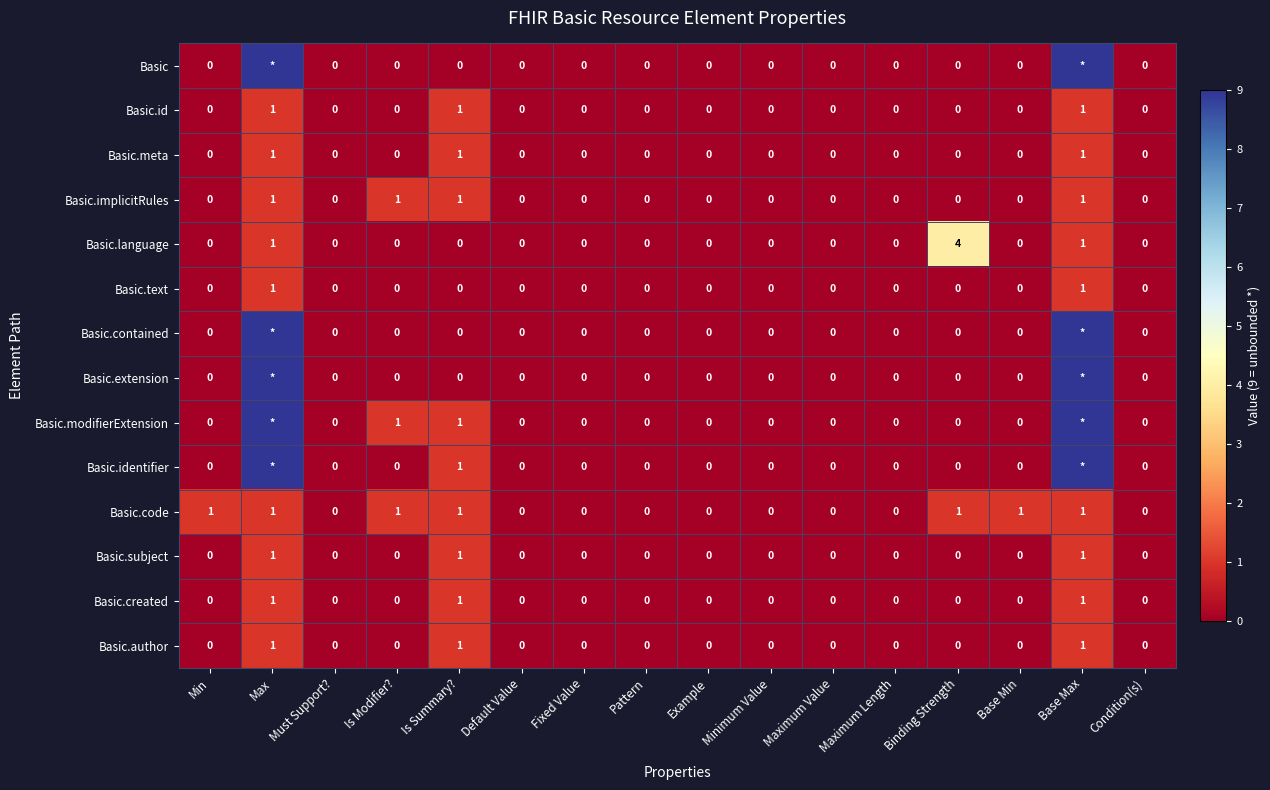

Which series changed the most between Maximum Value and Base Min?

Basic.code